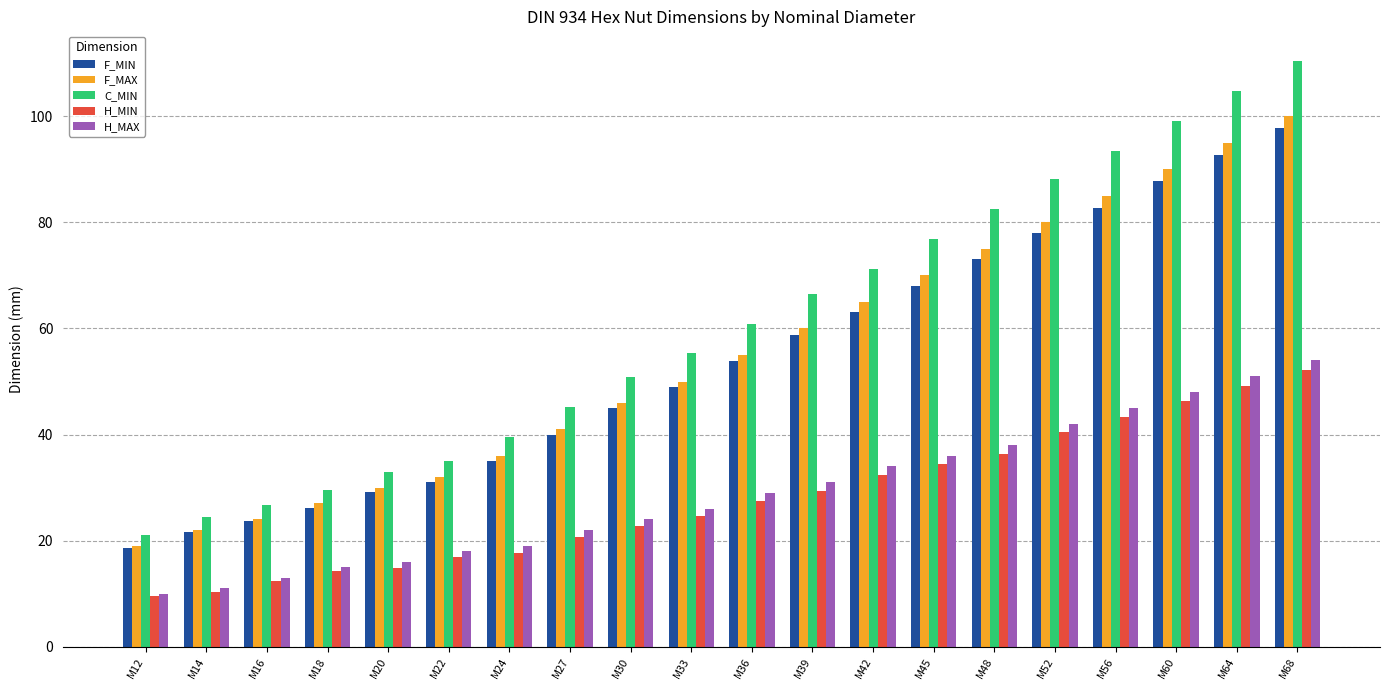

Which series has the widest spread of values?

C_MIN